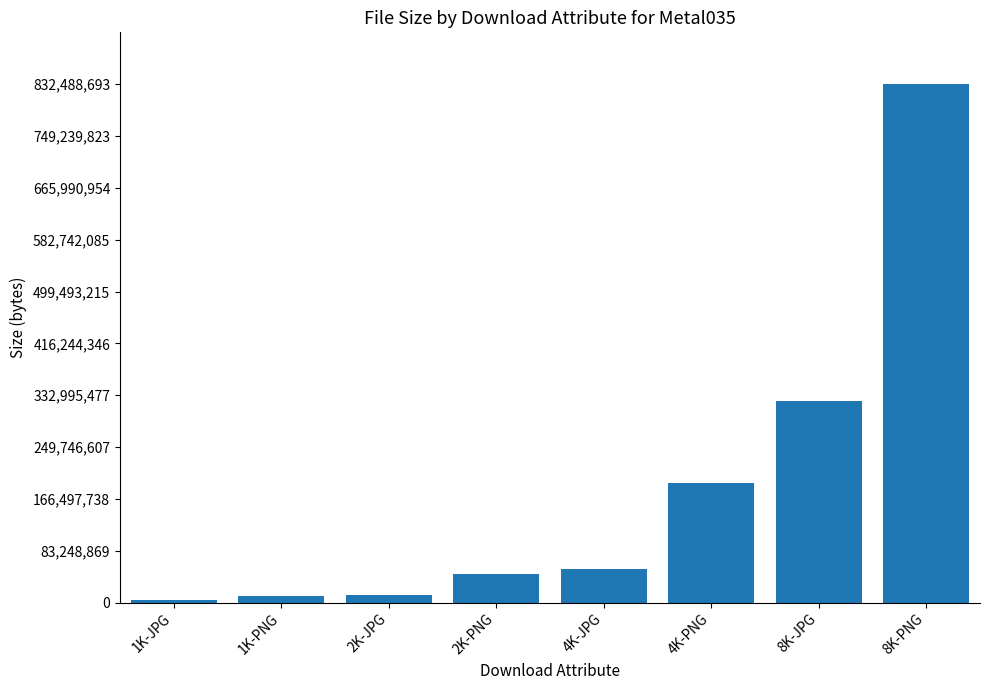

What is the sum of the values at 1K-PNG and 2K-PNG?

55602987